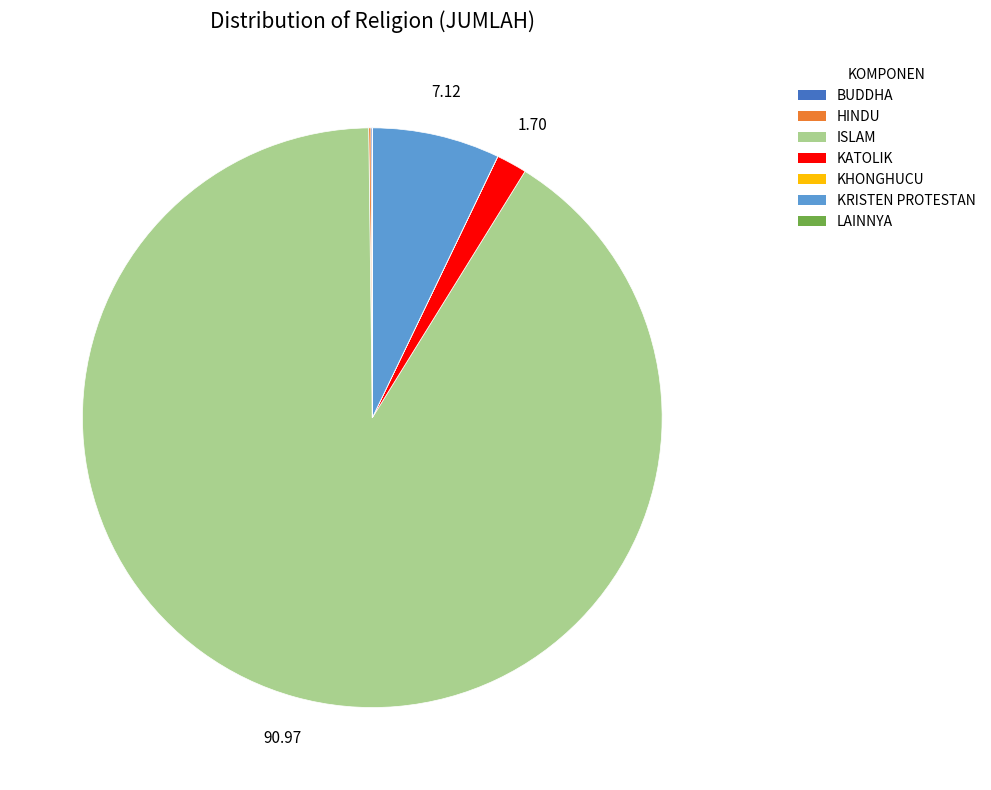

Is there any slice that represents more than half of the pie?

Yes